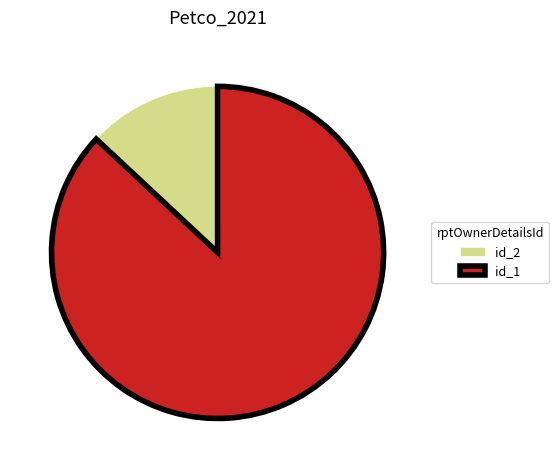

Count the number of slices in the pie.

2